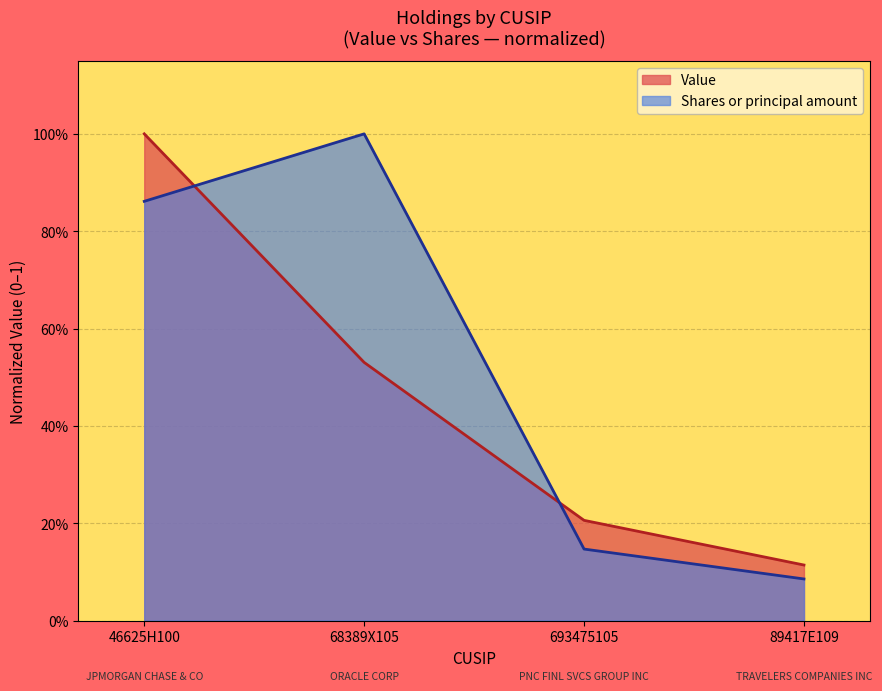

What is the greatest value displayed?

1.0